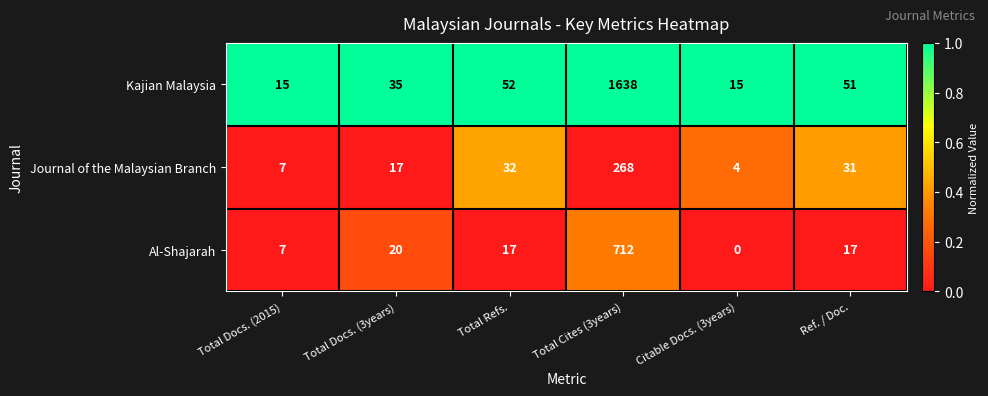

The value of Kajian Malaysia at Total Docs. (3years) is 35. True or false?

True